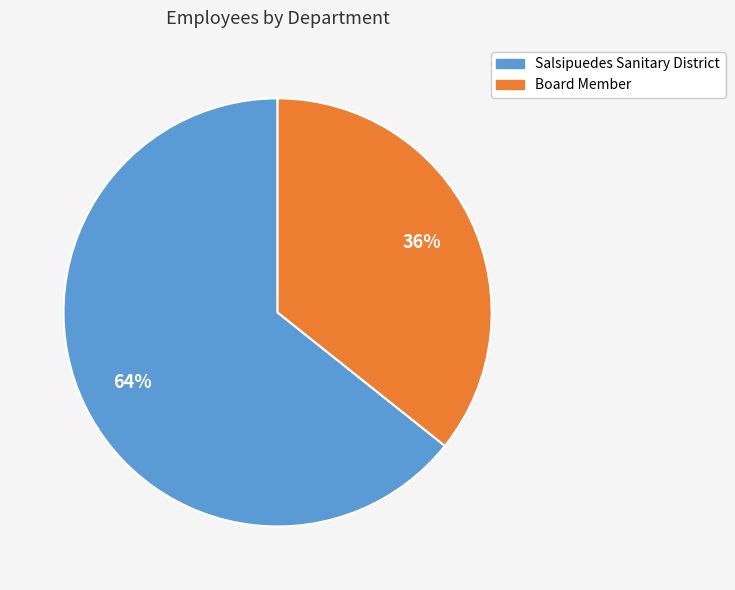

True or false: Board Member accounts for 25% of the total.

False